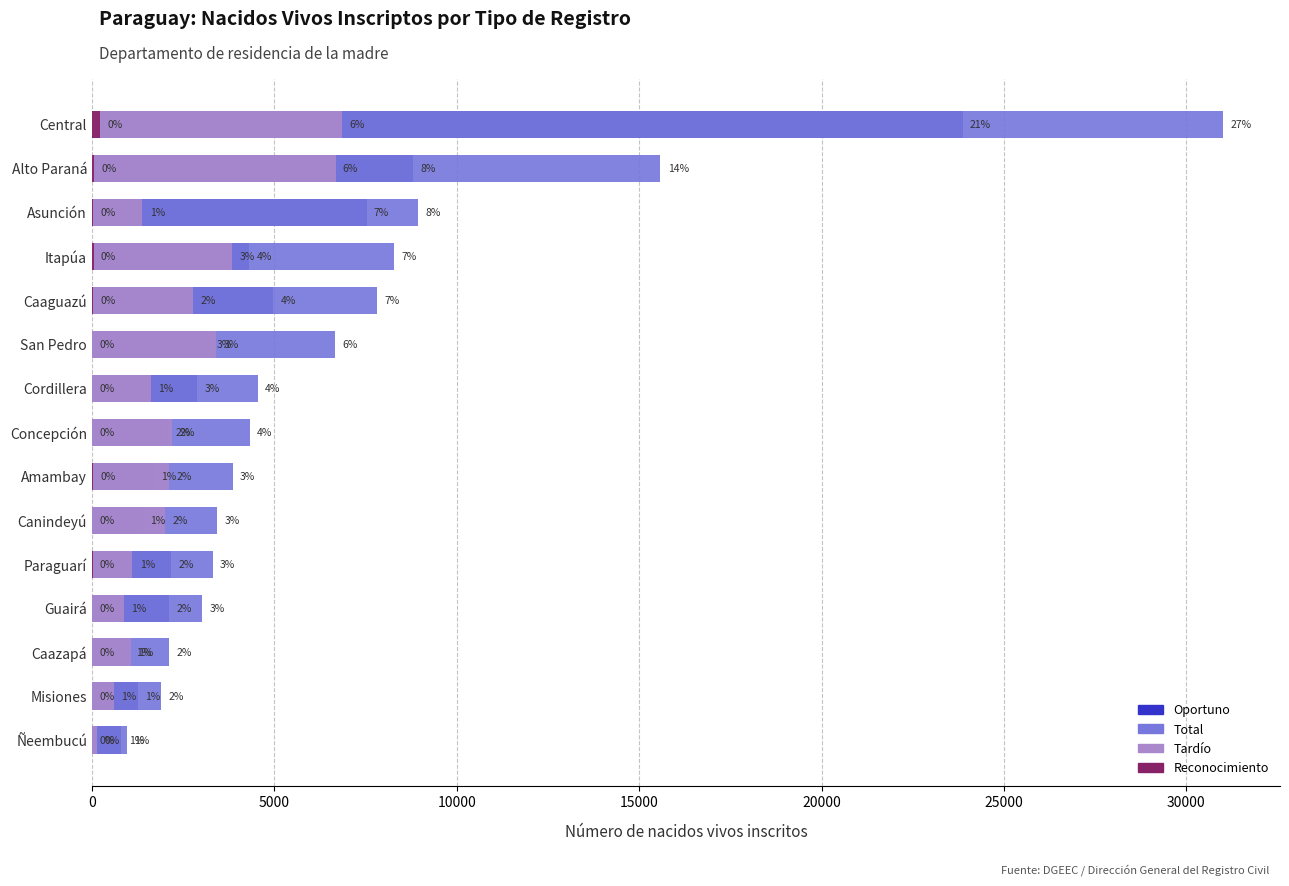

The value of Reconocimiento at Central is 106. True or false?

False